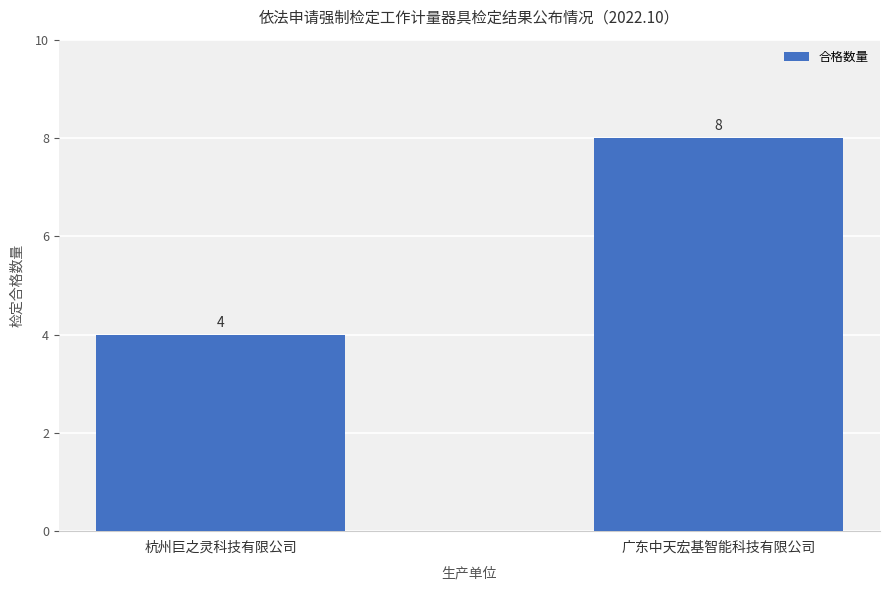

What is the smallest value displayed?

4